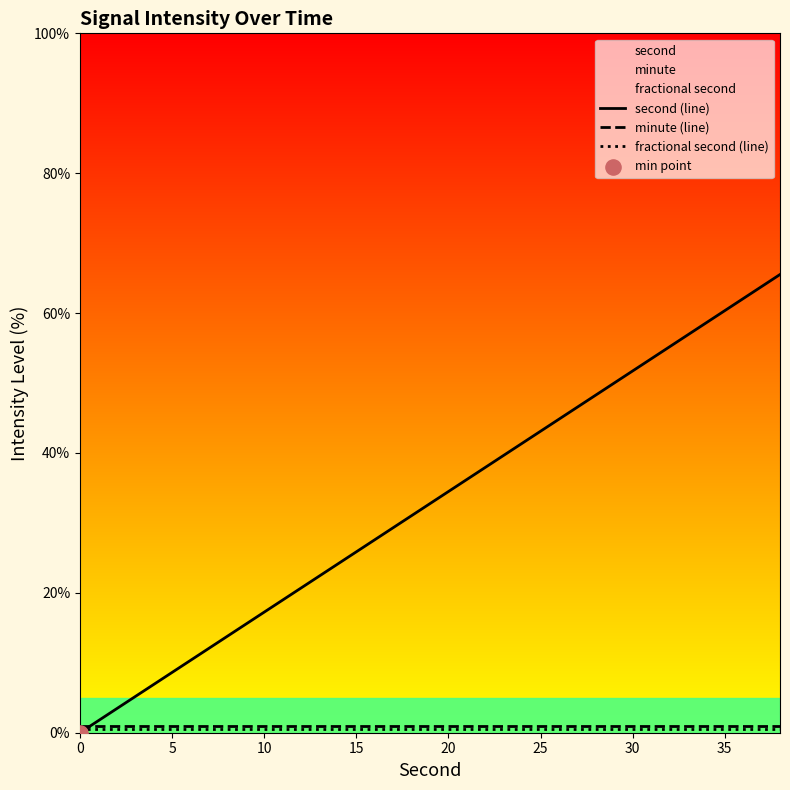

Which series has the largest Y range (max minus min)?

second (line)